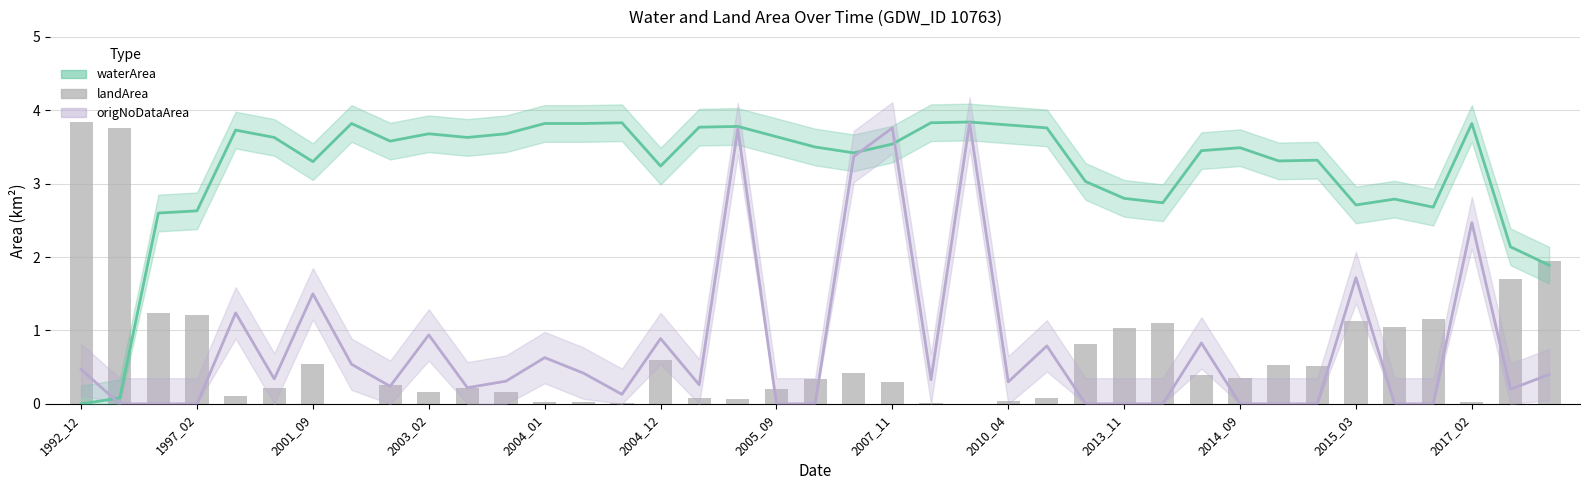

What position from the left is 2001_09?

7